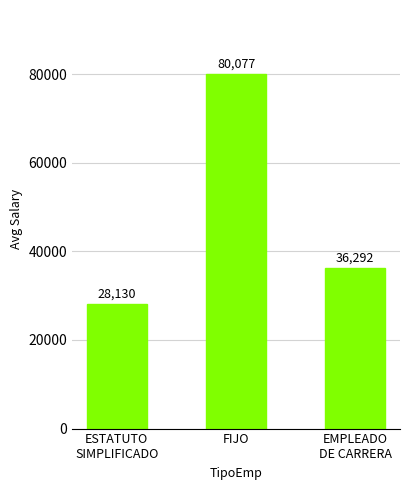

What is the average value?

48166